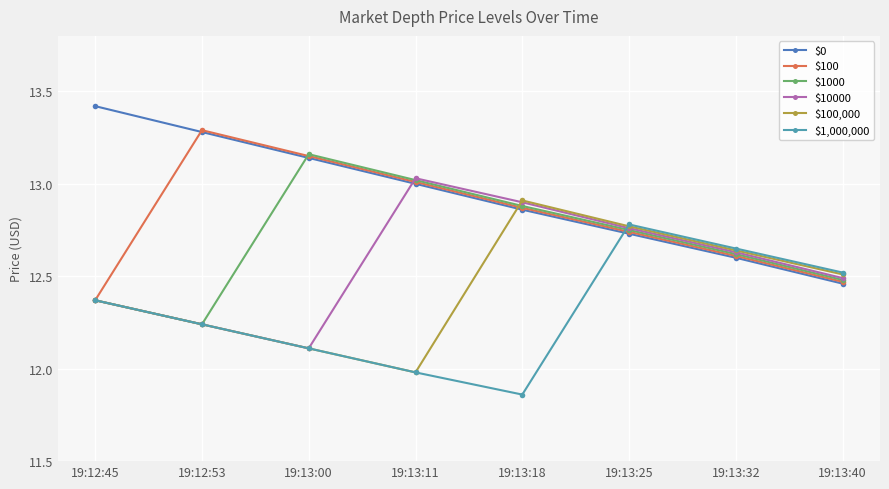

Does the chart have visible grid lines?

Yes